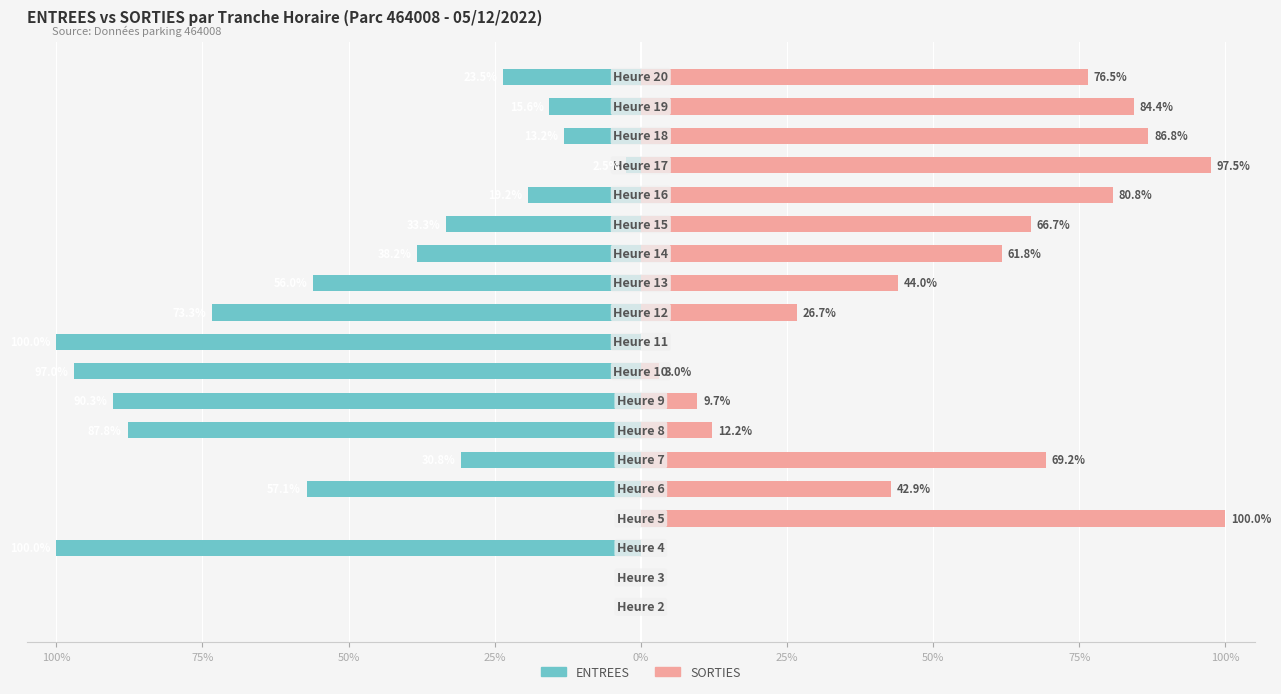

Which series has the largest range (max minus min)?

ENTREES